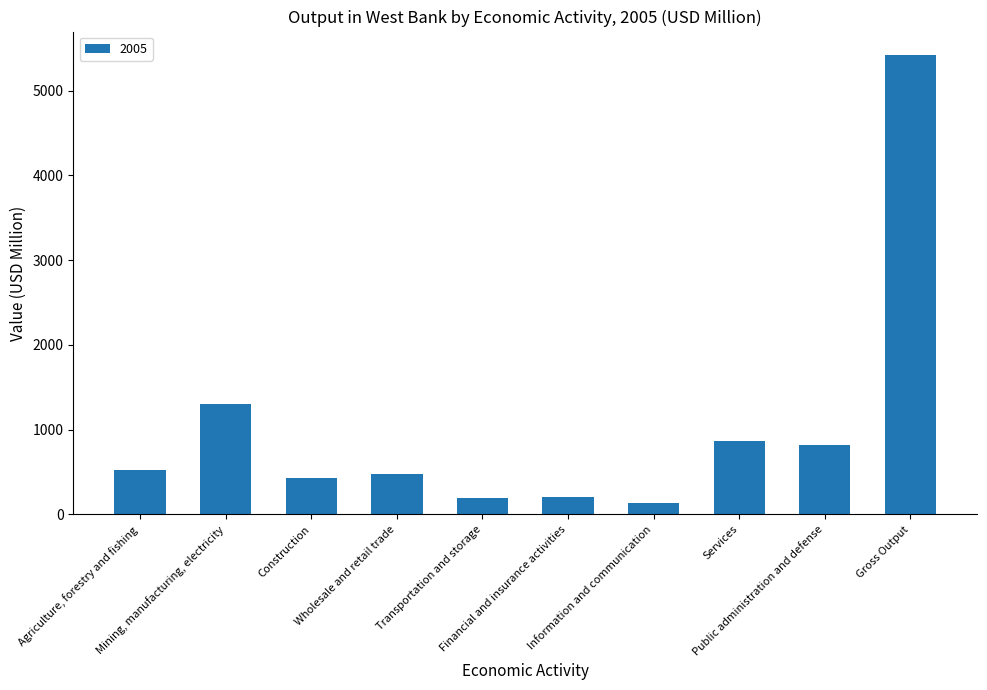

What is the sum of all values?

10394.8